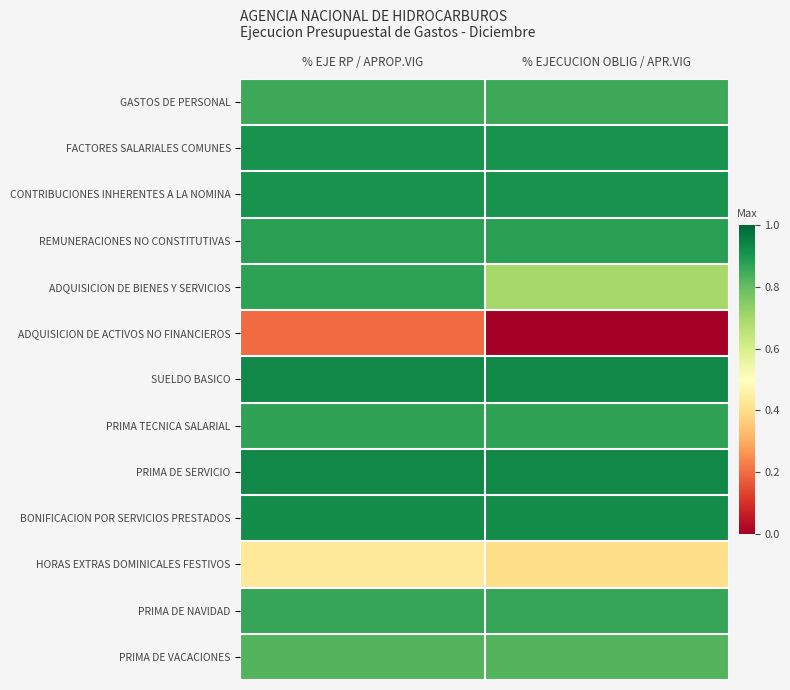

Which series has the largest range (max minus min)?

ADQUISICION DE ACTIVOS NO FINANCIEROS